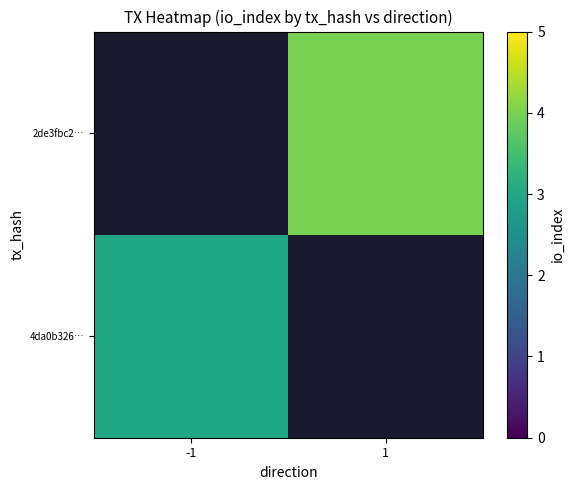

At which label does 2de3fbc2… reach its peak?

-1